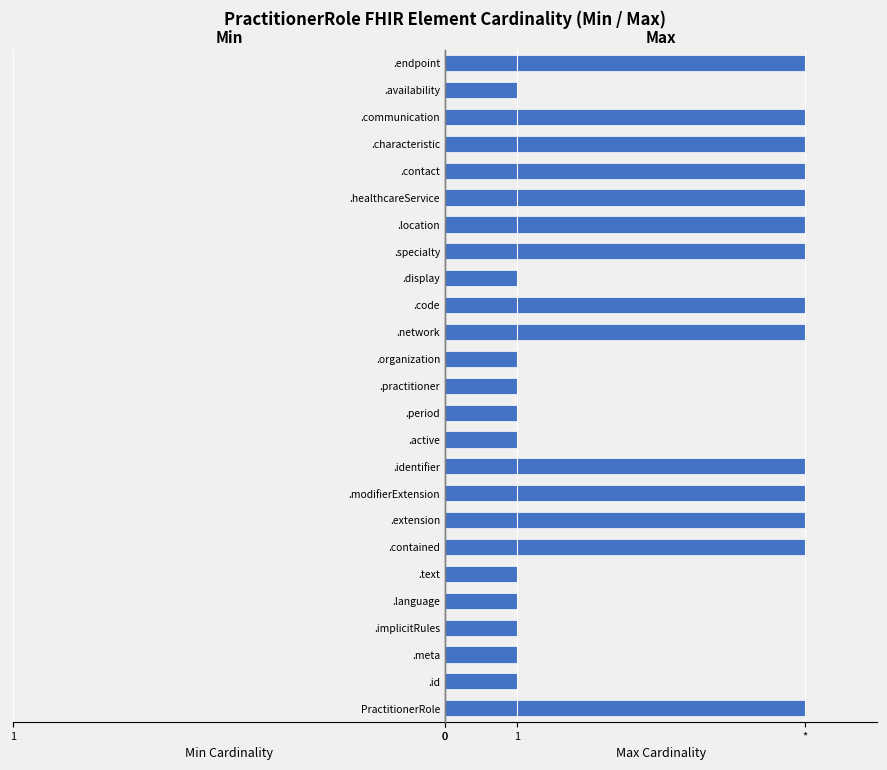

Does the chart contain any negative values?

No